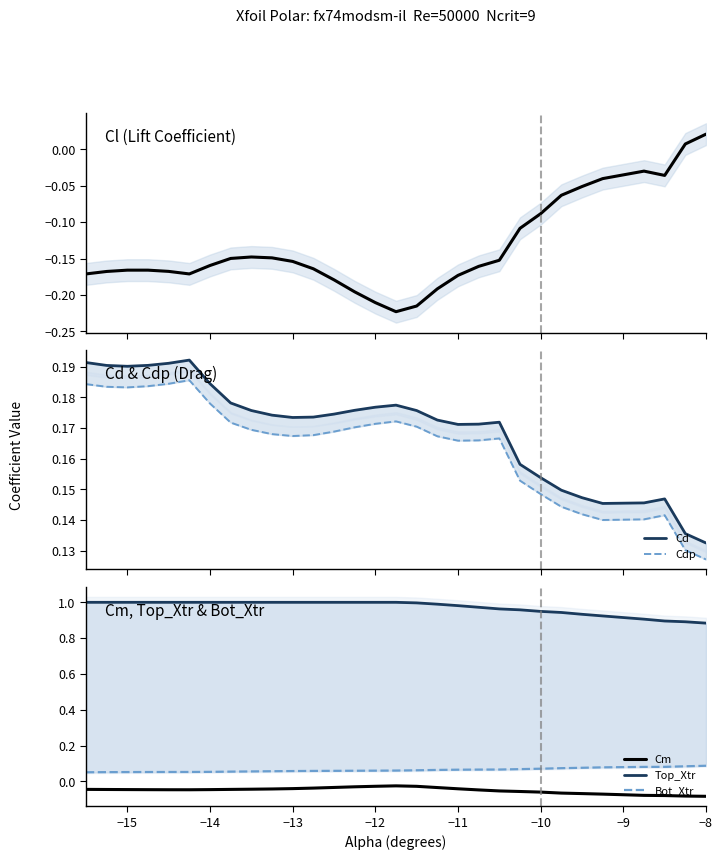

List the series in order of their peak value, highest first.

Top_Xtr, Cd, Cdp, Bot_Xtr, Cl, Cm